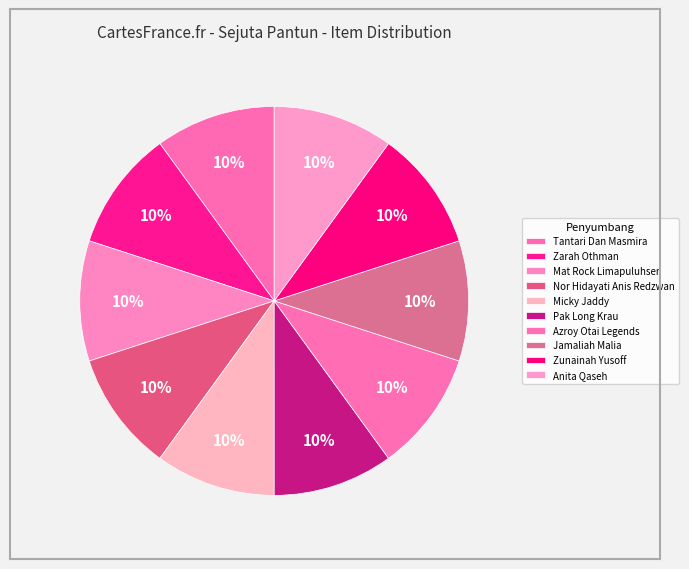

What is the ratio of the value at Jamaliah Malia to the value at Zunainah Yusoff?

1.0